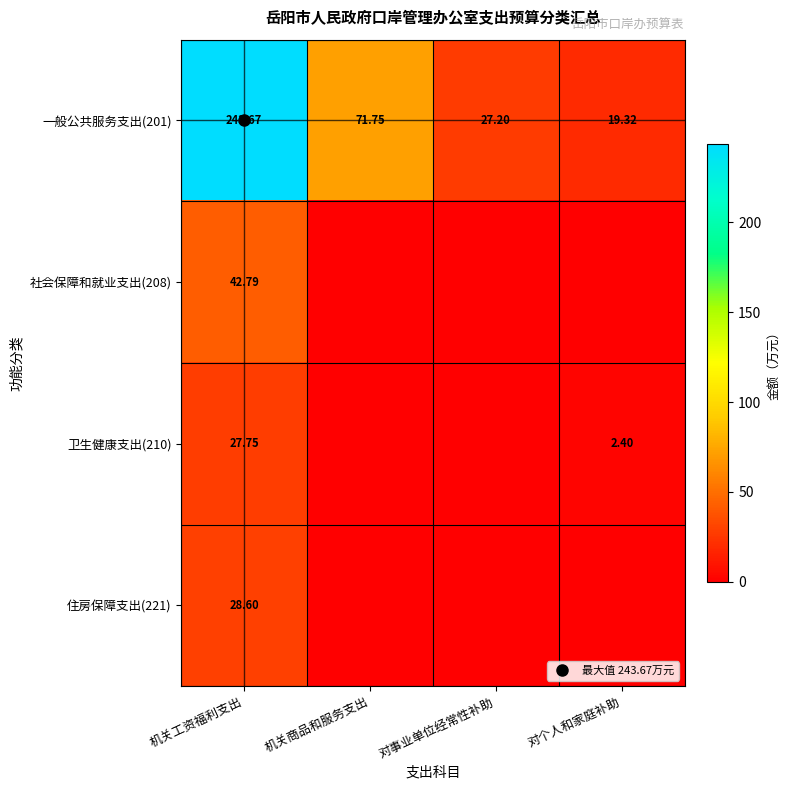

At which category is the sum across all series the highest?

机关工资福利支出